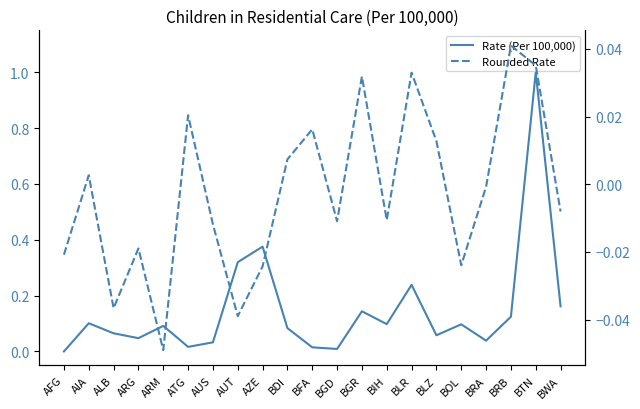

Which category has the lowest value across all series?

ARM